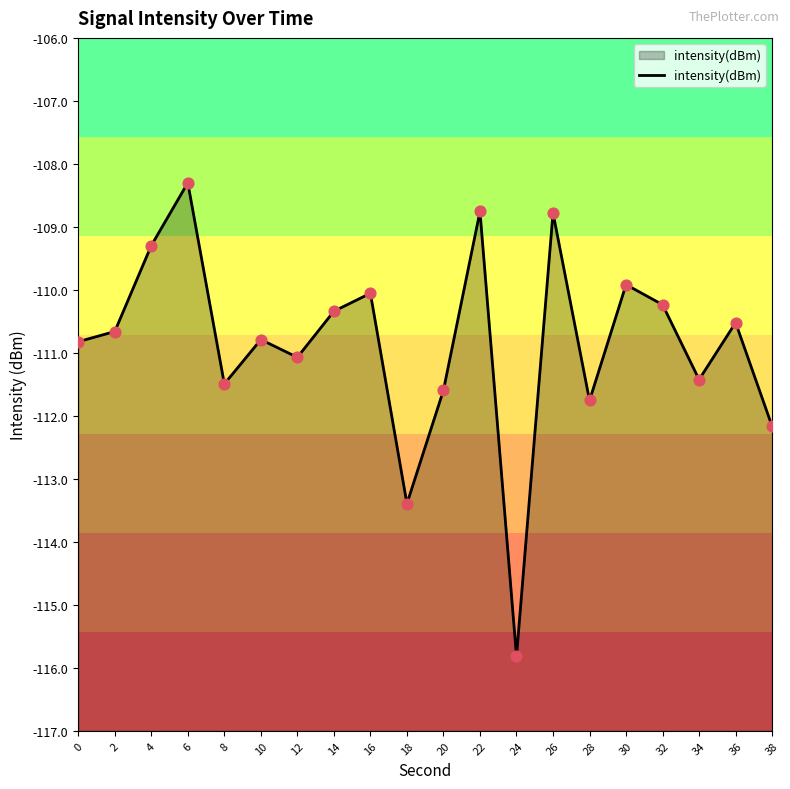

Which has a higher value, 36 or 14?

14